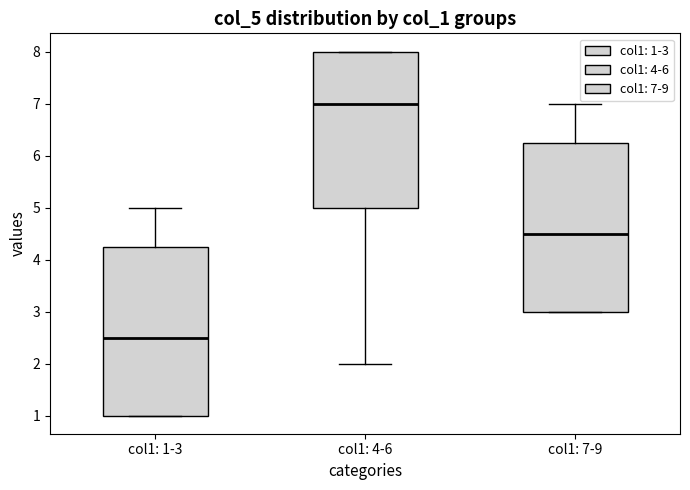

Which box has the lowest median line?

col1: 1-3